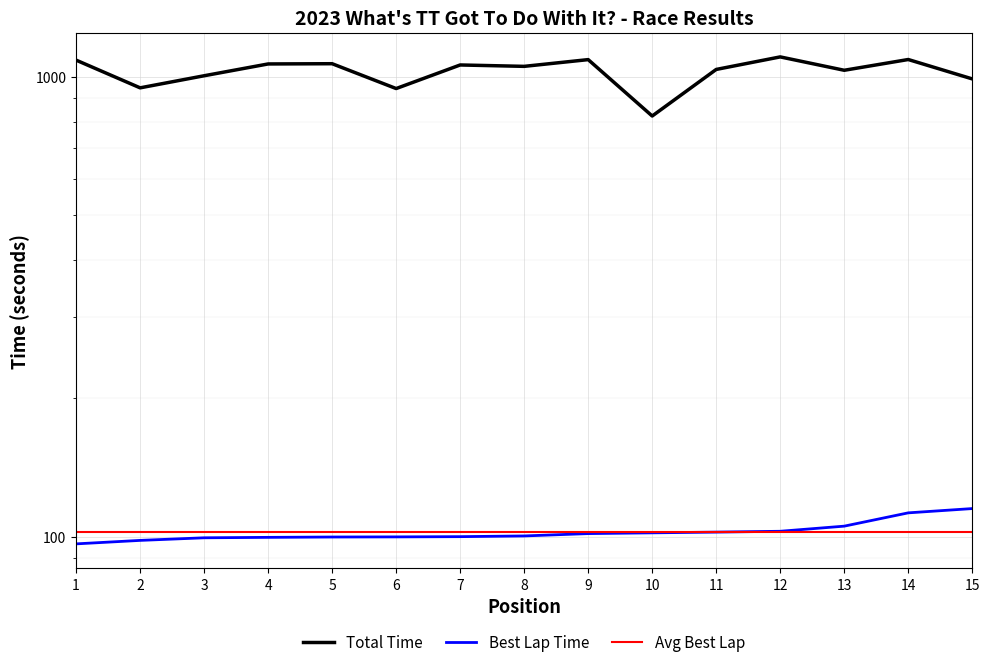

Reading left to right, what are all the values shown in this chart?

Total Time: 1=1088.4	2=947.3	3=1006.5	4=1067.8	5=1069.1	6=944.0	7=1062.4	8=1055.0	9=1091.2	10=822.6	11=1038.8	12=1106.2	13=1034.5	14=1091.8	15=990.7
Best Lap Time: 1=96.4	2=98.1	3=99.4	4=99.6	5=99.8	6=99.8	7=100.0	8=100.3	9=101.5	10=101.9	11=102.3	12=102.7	13=105.4	14=112.6	15=115.1
Avg Best Lap: 1=102.3	2=102.3	3=102.3	4=102.3	5=102.3	6=102.3	7=102.3	8=102.3	9=102.3	10=102.3	11=102.3	12=102.3	13=102.3	14=102.3	15=102.3